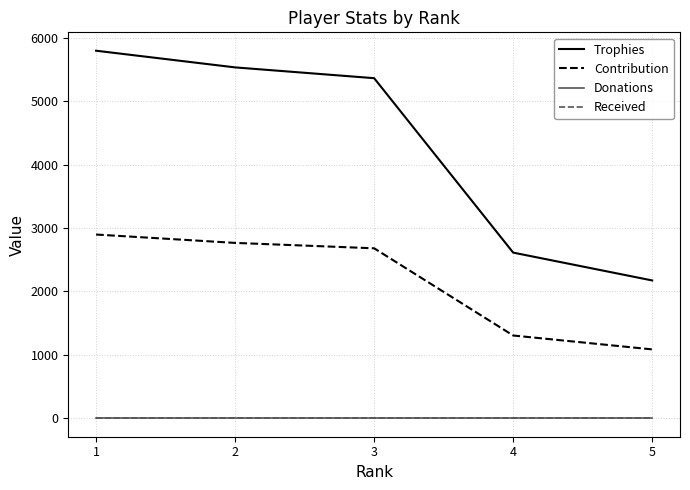

What is the total value across all series at 5?

3261